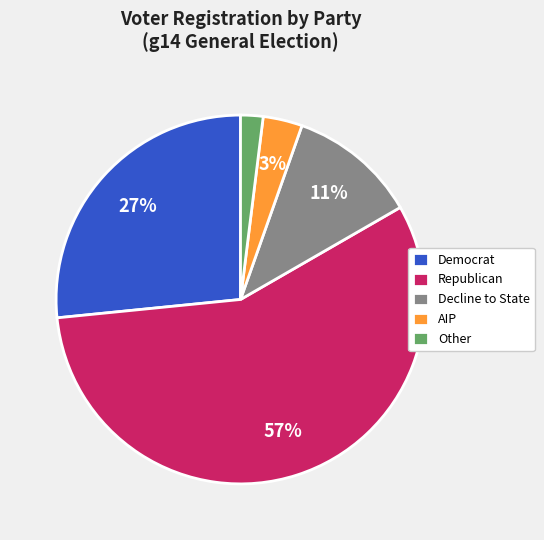

Approximately how many times larger is the value at Republican compared to Democrat?

2.1